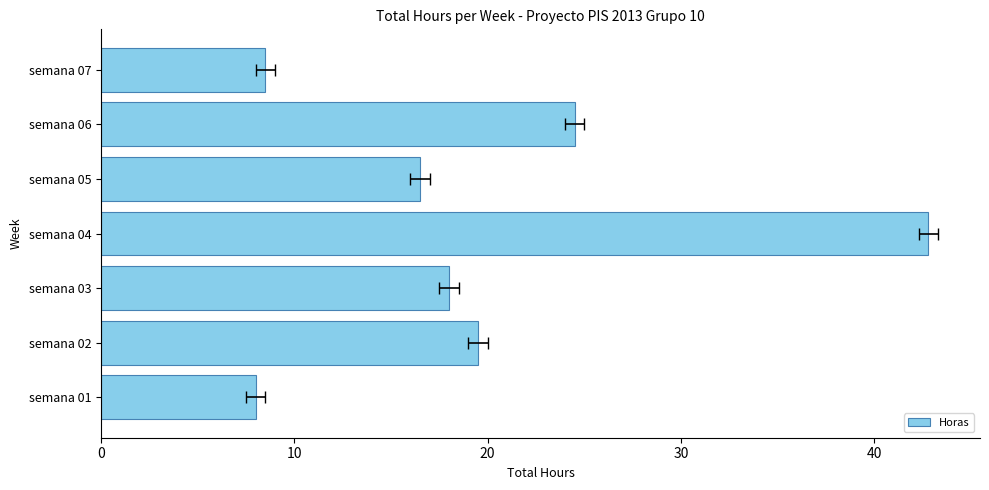

What is the greatest value displayed?

42.8